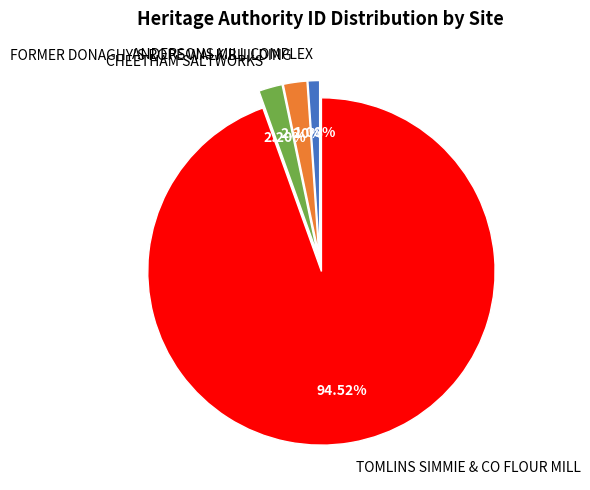

Which slice is the smallest?

ANDERSONS MILL COMPLEX